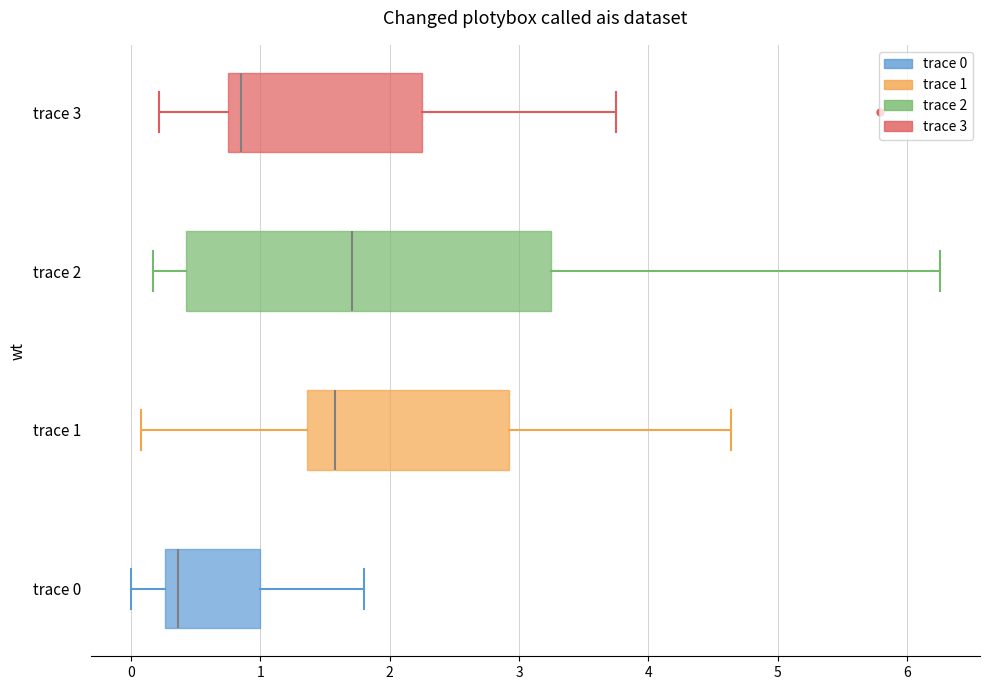

Which box has the furthest to the left median line?

trace 0